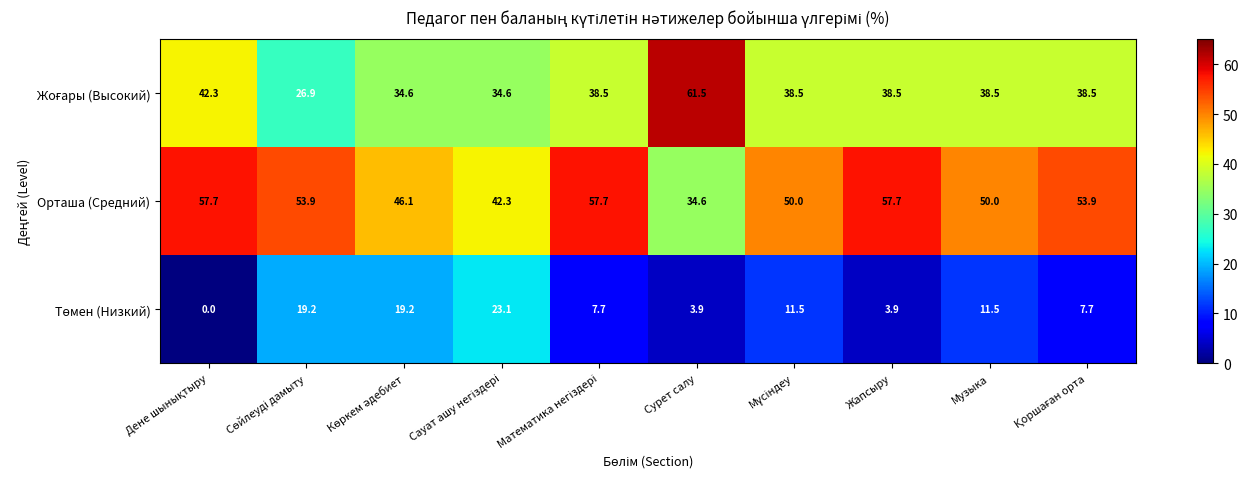

True or false: Орташа (Средний) has a value of 14.4 at Музыка.

False